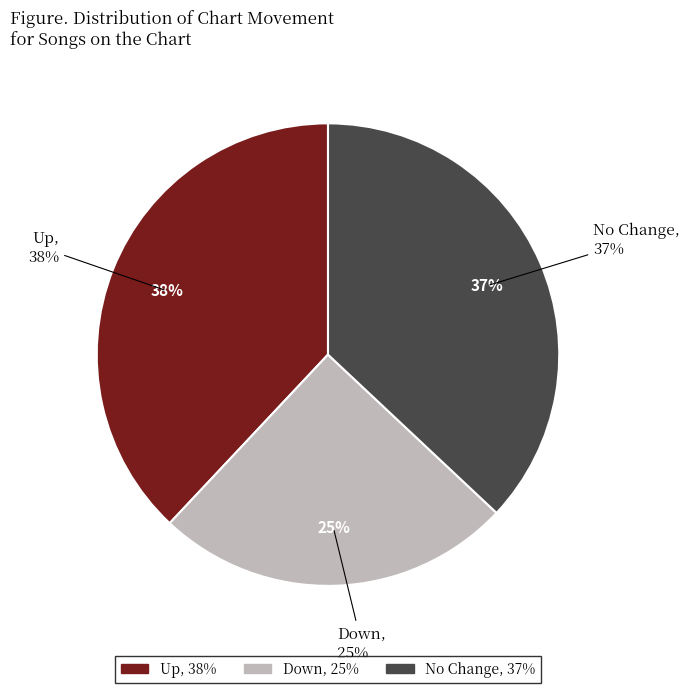

Does down account for over 50% of the chart?

No